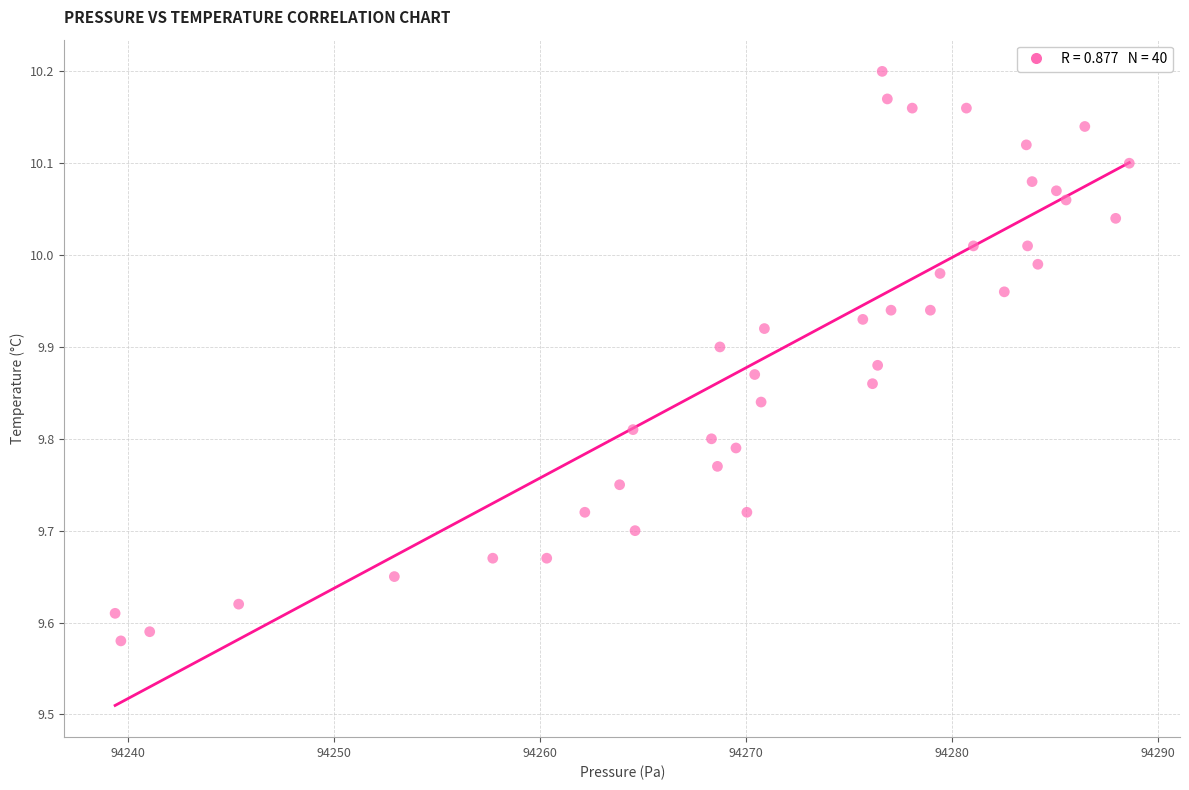

What is the range of X values (max minus min)?

49.2